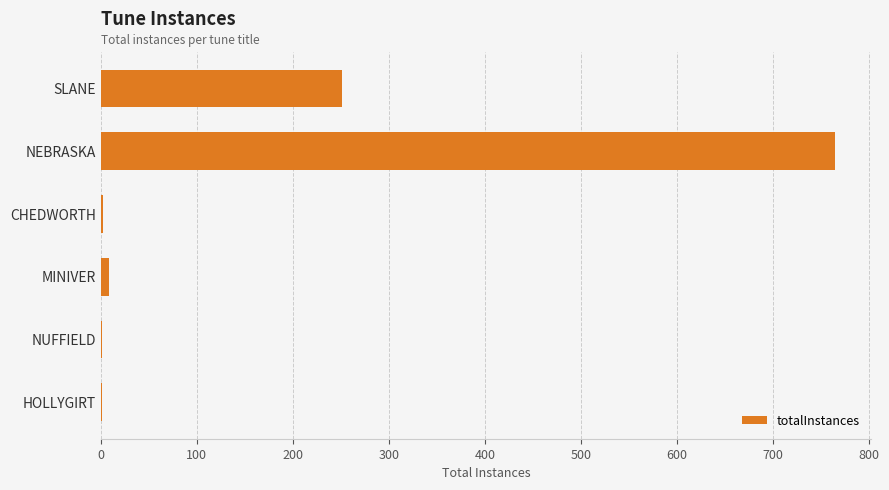

What is the ratio of the value at NEBRASKA to the value at SLANE?

3.0